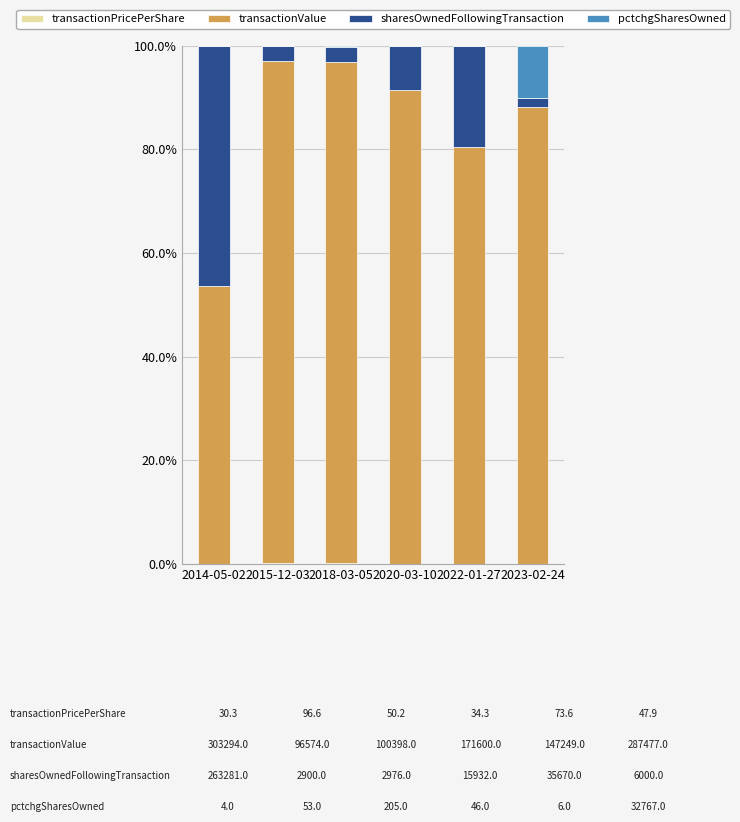

List the series in order of their peak value, lowest first.

transactionPricePerShare, pctchgSharesOwned, sharesOwnedFollowingTransaction, transactionValue